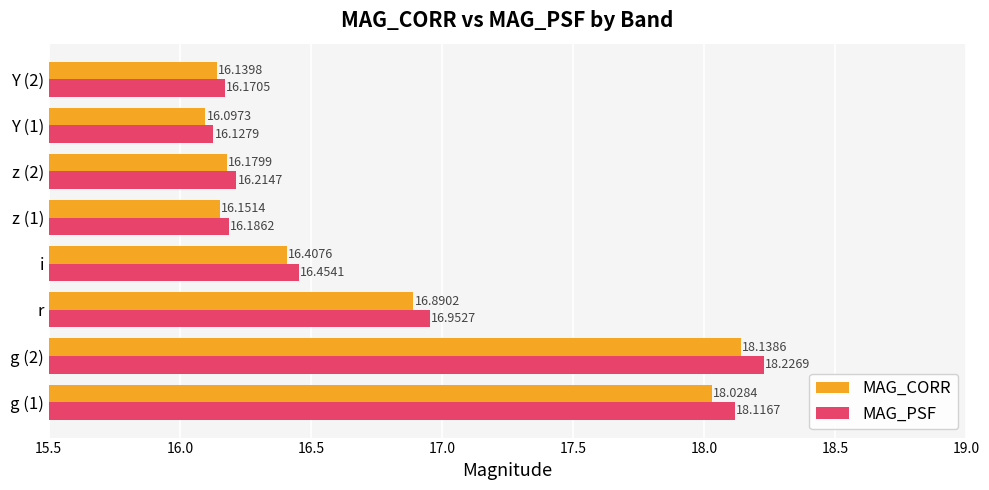

At how many categories does at least one series exceed 18?

2